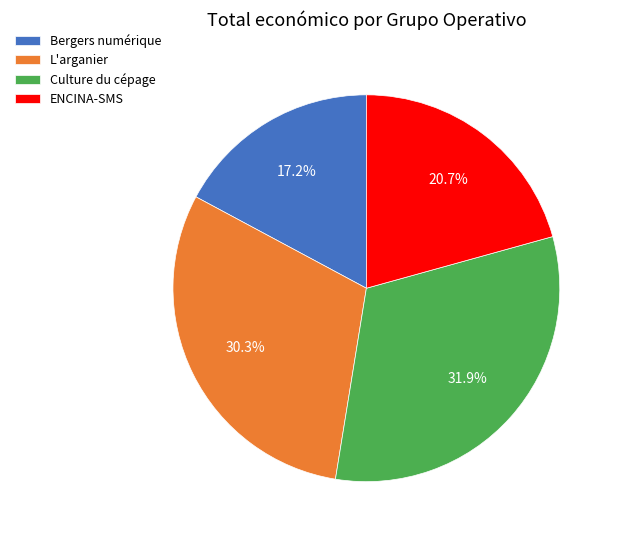

Is the sum of L'arganier and Culture du cépage greater than half?

Yes